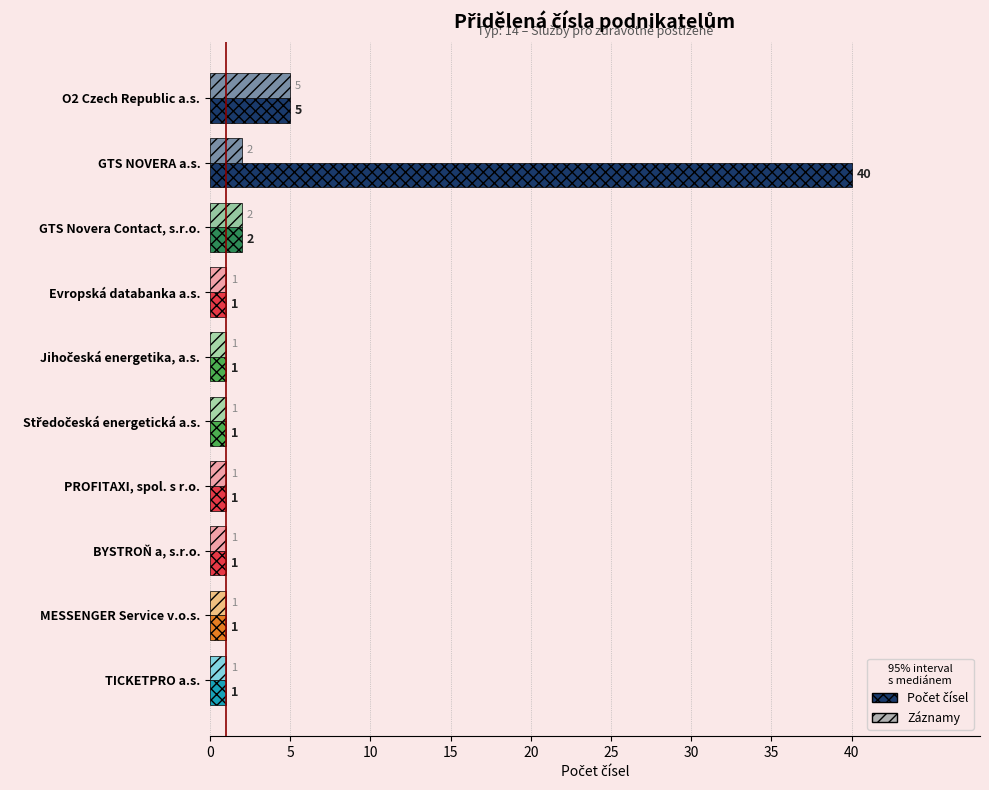

How many Záznamy values are between 1 and 2?

9